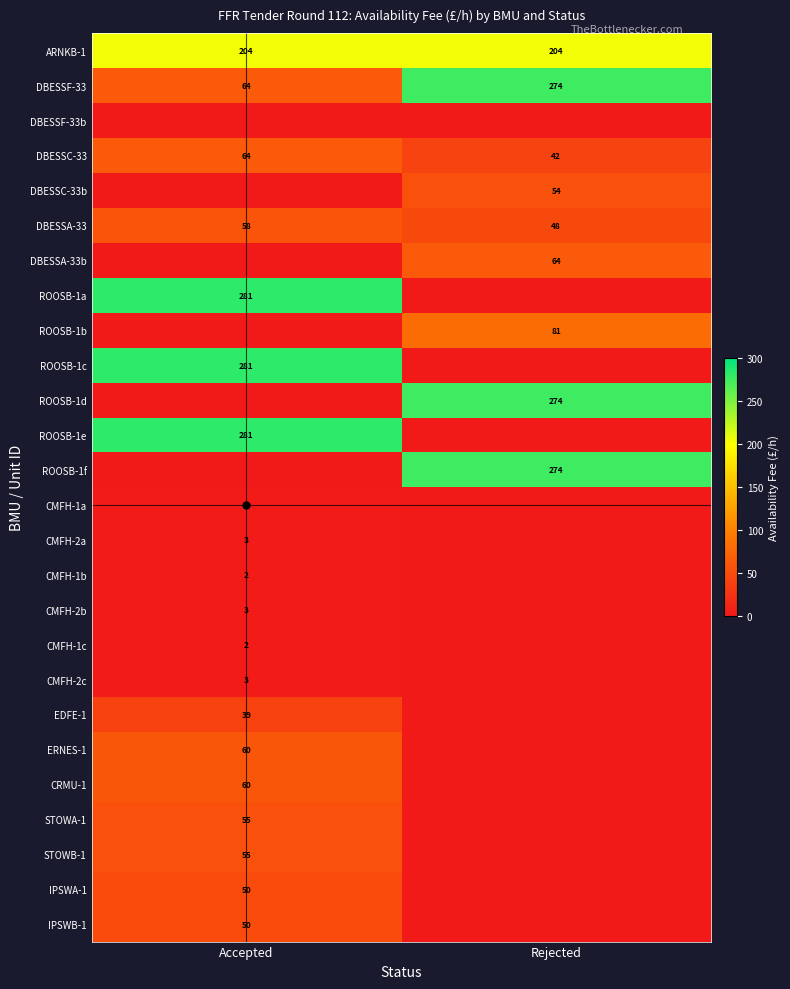

What is the sum of all ARNKB-1 values?

408